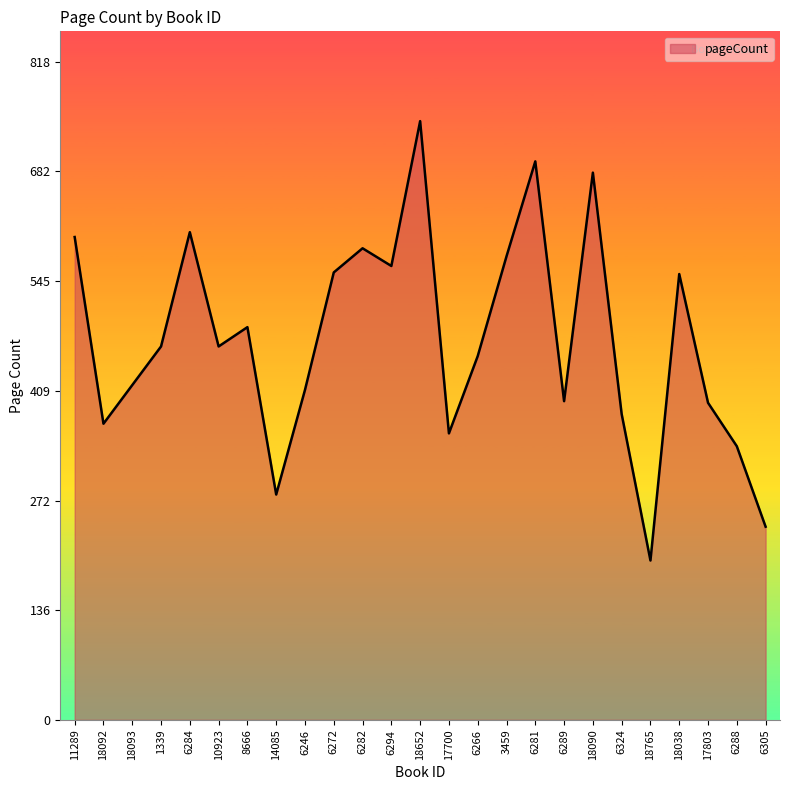

Which category has the highest value across all series?

18652